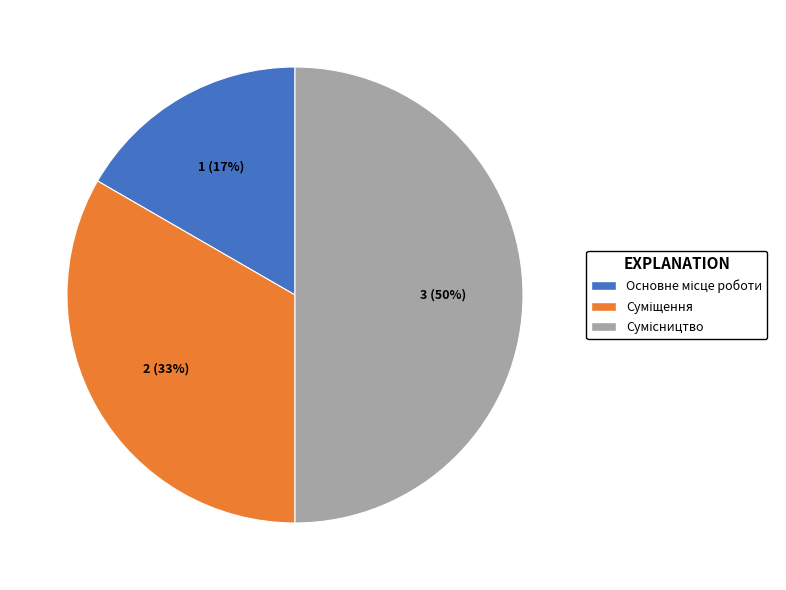

How many segments does this pie chart have?

3